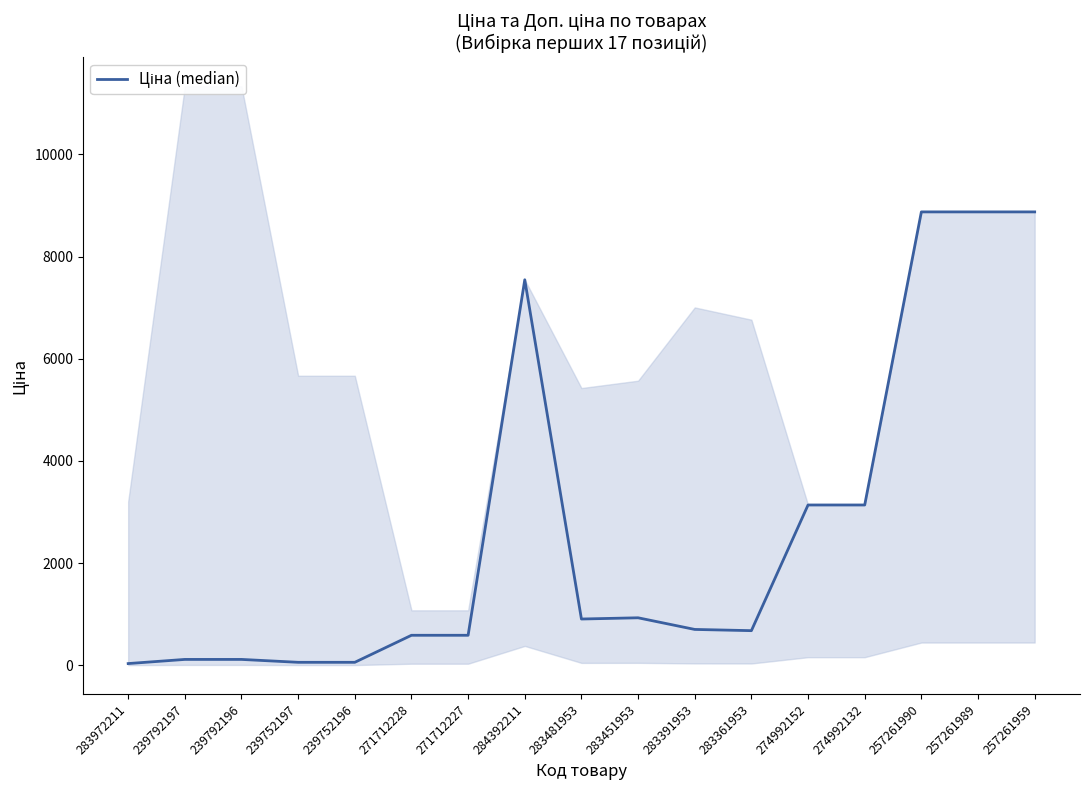

At which label does the data first exceed 700?

284392211